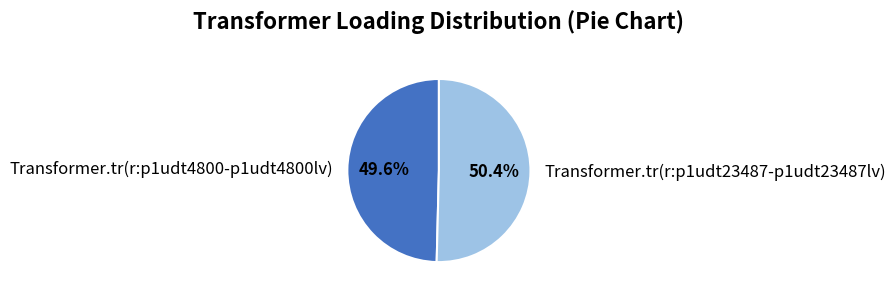

Rank the categories by value from highest to lowest.

Transformer.tr(r:p1udt23487-p1udt23487lv), Transformer.tr(r:p1udt4800-p1udt4800lv)